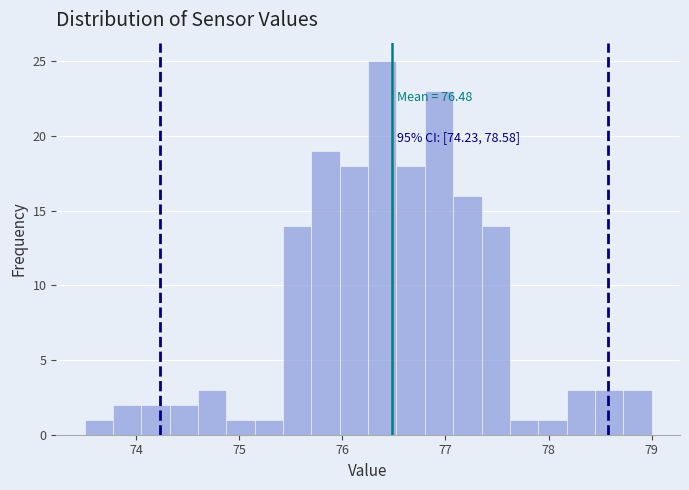

Around what value on the x-axis is the tallest bar? Give the approximate position of its centre, as read against the axis.

76.4